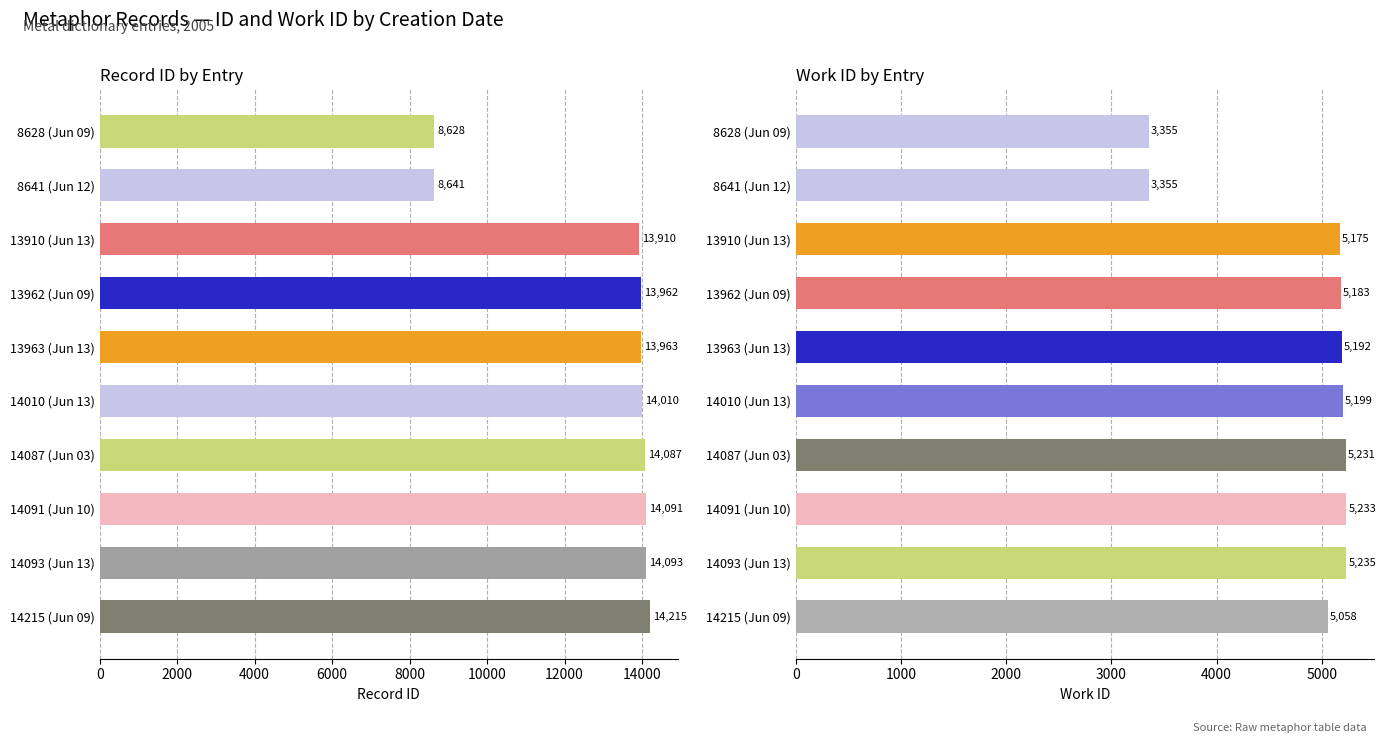

What is the difference between the maximum and second lowest values in the work_id series?

1880